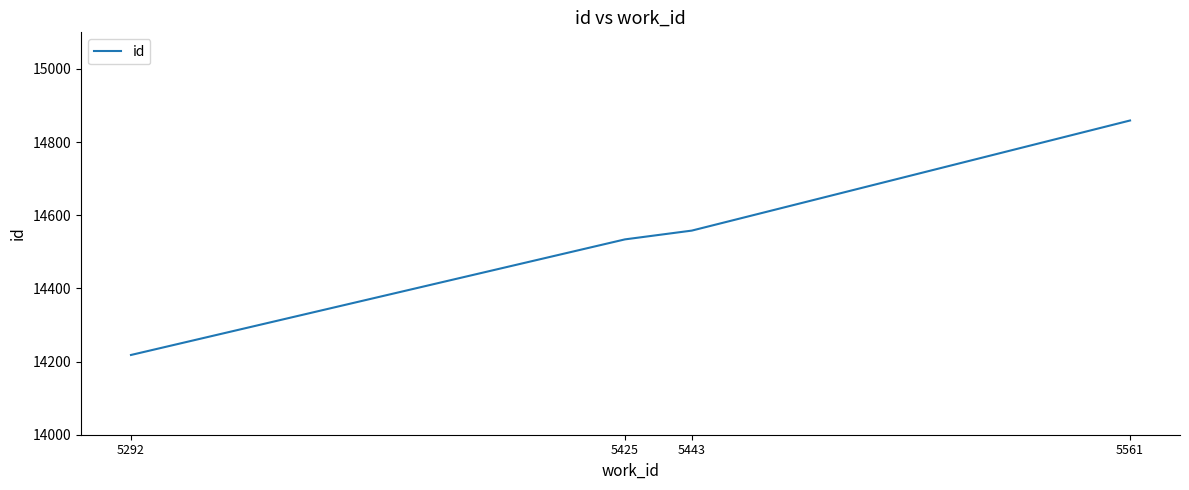

Rank the categories by value from lowest to highest.

5292, 5425, 5443, 5561